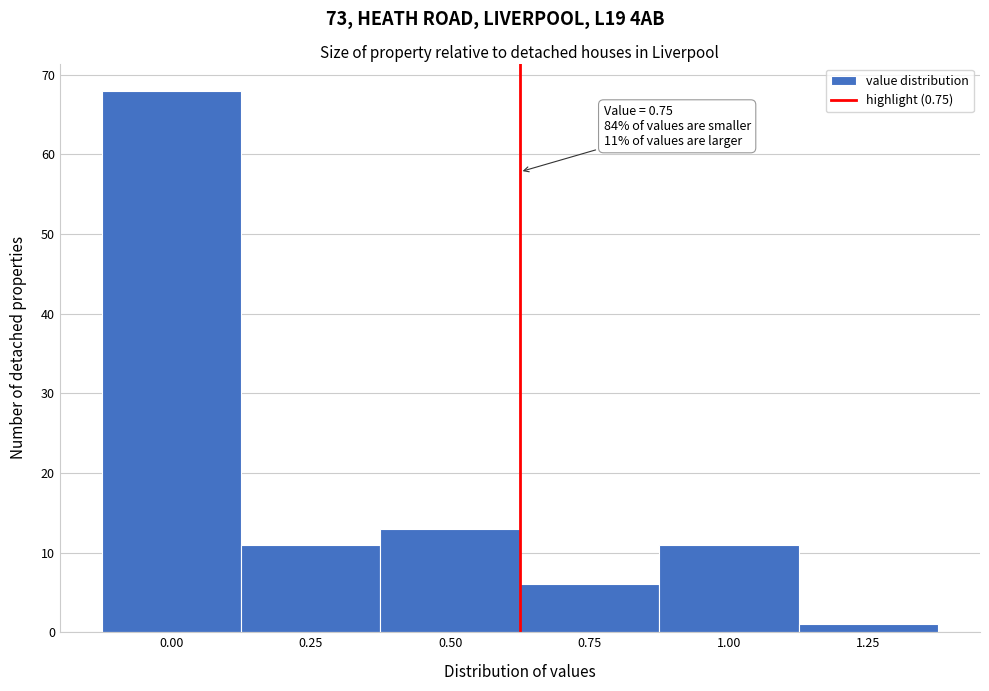

Reading right to left, what are all the values shown in this chart?

1	11	6	13	11	68